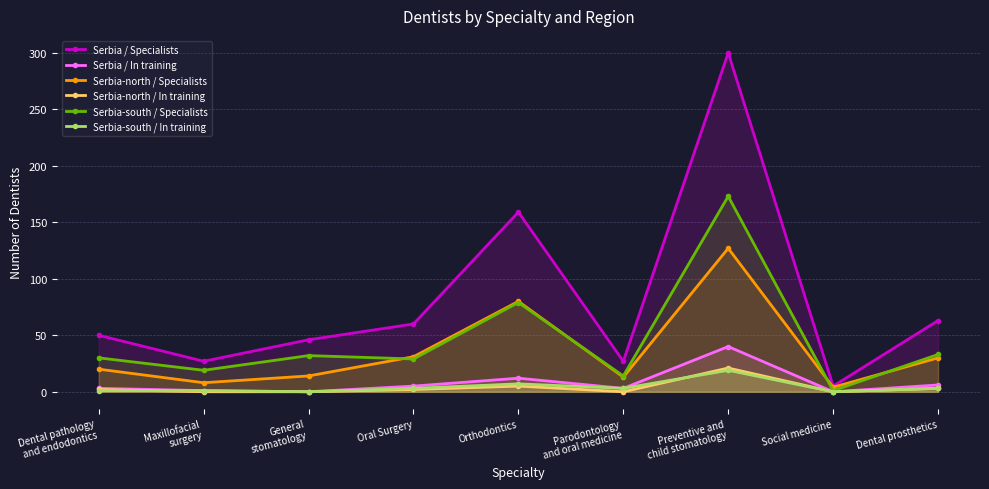

Reading left to right, what are all the values shown in this chart?

Serbia / Specialists: Dental pathology
and endodontics=50	Maxillofacial
surgery=27	General
stomatology=46	Oral Surgery=60	Orthodontics=159	Parodontology
and oral medicine=27	Preventive and
child stomatology=300	Social medicine=5	Dental prosthetics=63
Serbia / In training: Dental pathology
and endodontics=3	Maxillofacial
surgery=1	General
stomatology=0	Oral Surgery=5	Orthodontics=12	Parodontology
and oral medicine=3	Preventive and
child stomatology=40	Social medicine=0	Dental prosthetics=6
Serbia-north / Specialists: Dental pathology
and endodontics=20	Maxillofacial
surgery=8	General
stomatology=14	Oral Surgery=31	Orthodontics=80	Parodontology
and oral medicine=13	Preventive and
child stomatology=127	Social medicine=4	Dental prosthetics=30
Serbia-north / In training: Dental pathology
and endodontics=2	Maxillofacial
surgery=0	General
stomatology=0	Oral Surgery=2	Orthodontics=5	Parodontology
and oral medicine=0	Preventive and
child stomatology=21	Social medicine=0	Dental prosthetics=3
Serbia-south / Specialists: Dental pathology
and endodontics=30	Maxillofacial
surgery=19	General
stomatology=32	Oral Surgery=29	Orthodontics=79	Parodontology
and oral medicine=14	Preventive and
child stomatology=173	Social medicine=1	Dental prosthetics=33
Serbia-south / In training: Dental pathology
and endodontics=1	Maxillofacial
surgery=1	General
stomatology=0	Oral Surgery=3	Orthodontics=7	Parodontology
and oral medicine=3	Preventive and
child stomatology=19	Social medicine=0	Dental prosthetics=3